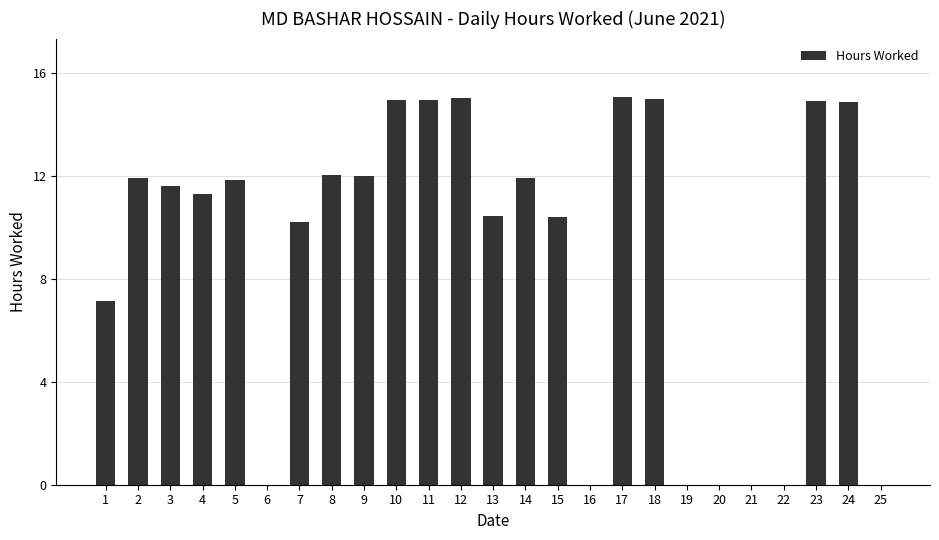

What is the greatest value displayed?

15.1